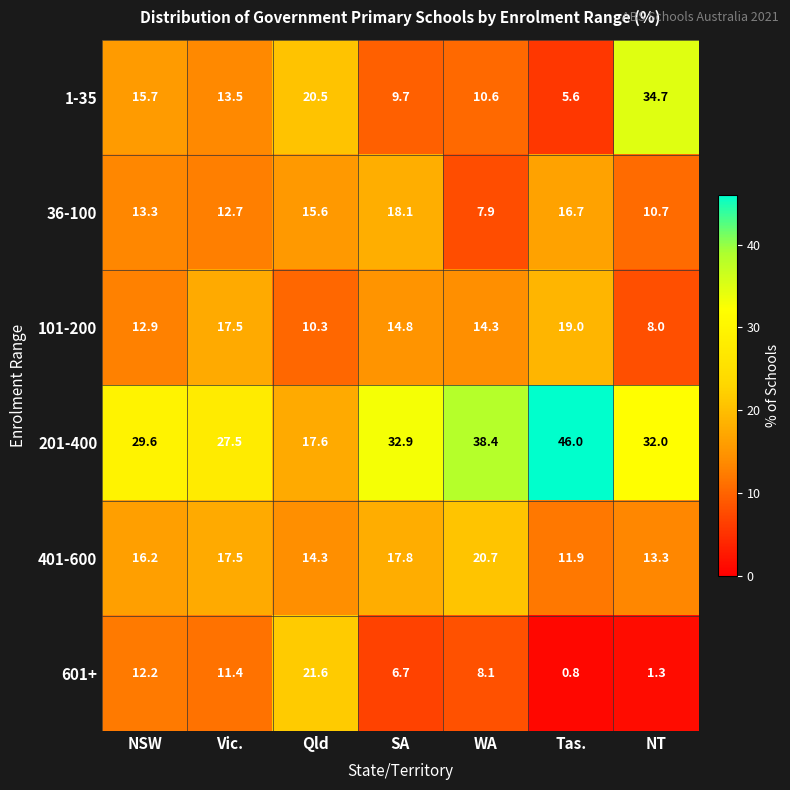

What is the difference between the maximum and minimum values in the 101-200 series?

11.0